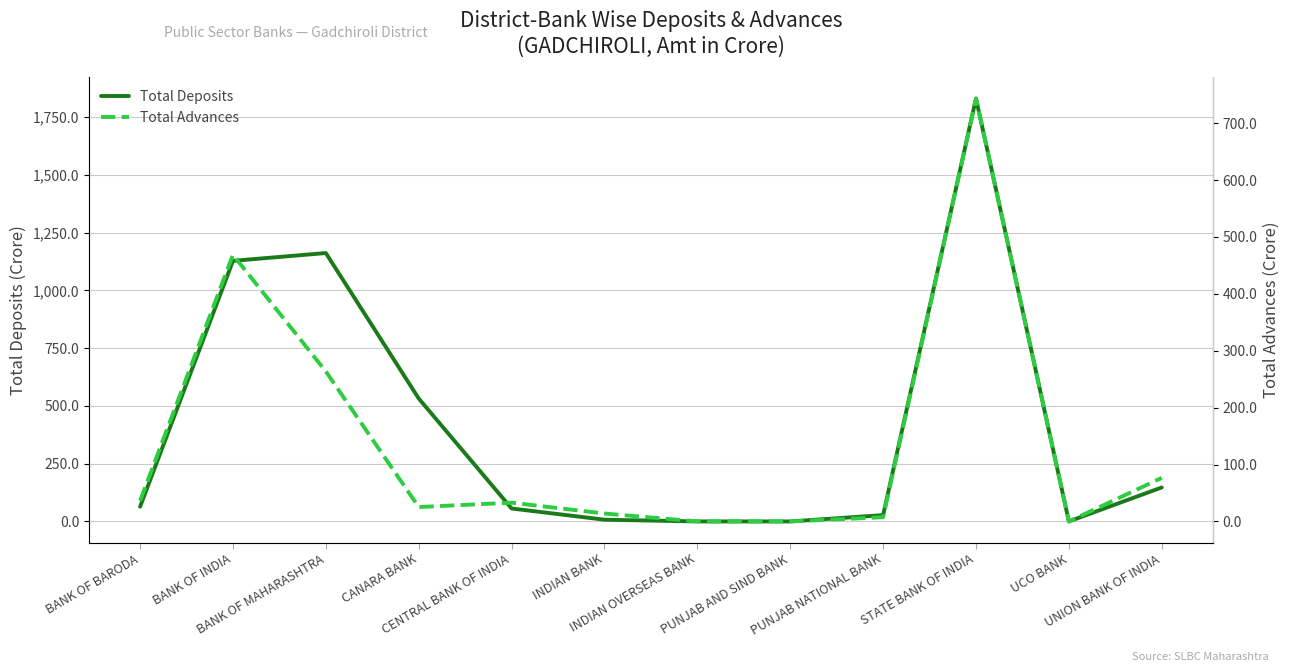

After their last crossing, which series has the higher values: Total Deposits or Total Advances?

Total Advances